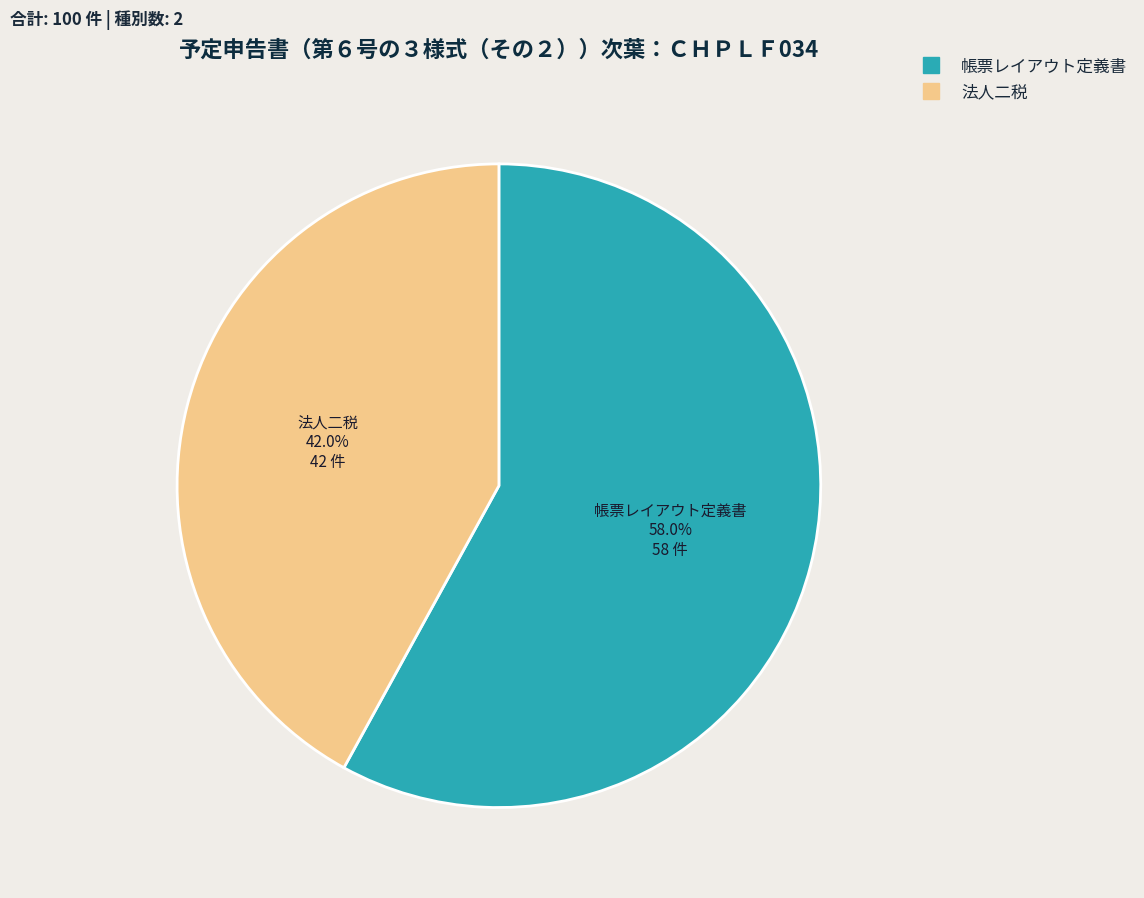

To the nearest percent, what is the average slice percentage?

50%